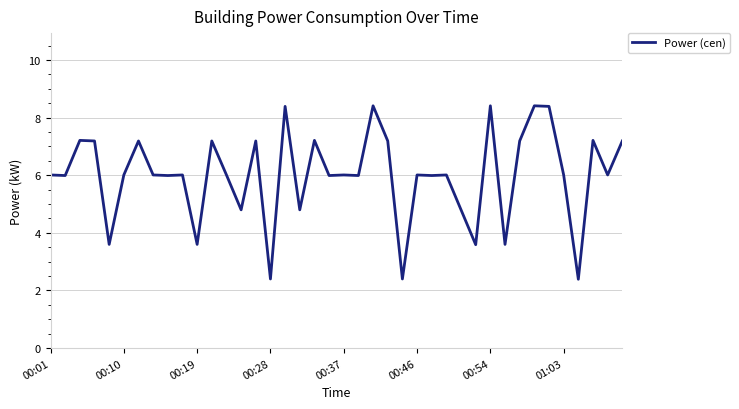

What is the difference between the maximum and minimum values?

6.0